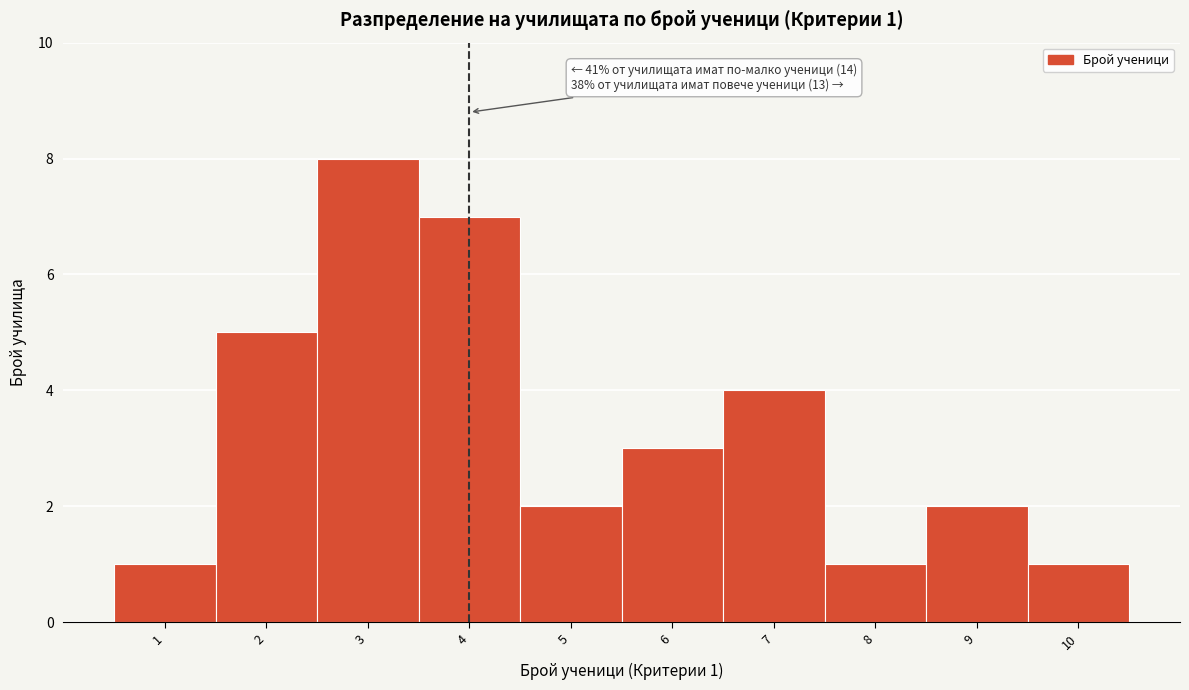

Reading left to right, what are all the values shown in this chart?

1	5	8	7	2	3	4	1	2	1